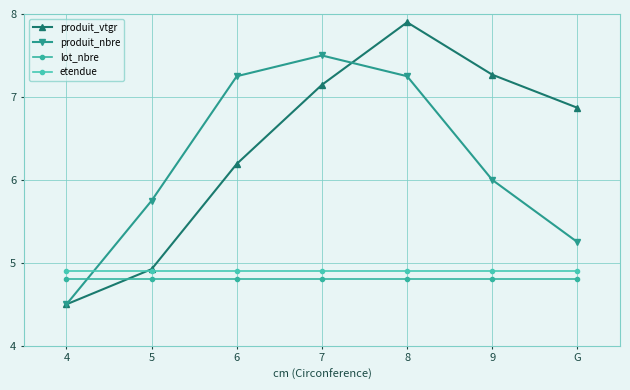

Reading right to left, transcribe all the data shown in this chart.

produit_vtgr: 6.9	7.3	7.9	7.1	6.2	4.9	4.5
produit_nbre: 5.2	6.0	7.2	7.5	7.2	5.8	4.5
lot_nbre: 4.8	4.8	4.8	4.8	4.8	4.8	4.8
etendue: 4.9	4.9	4.9	4.9	4.9	4.9	4.9